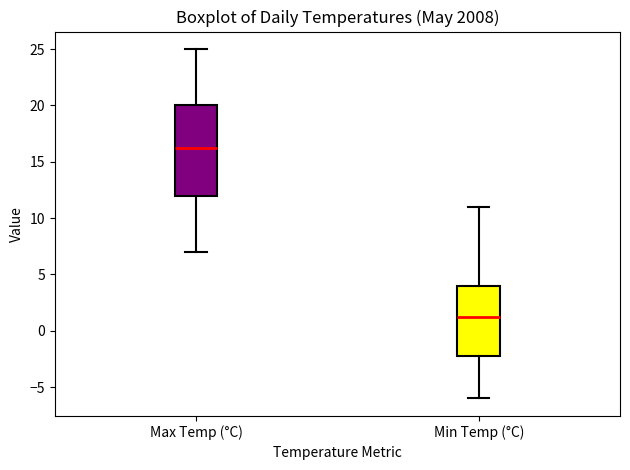

Reading left to right, read every box against the y-axis: the position of its median line, the range the box covers, and the ends of its whiskers. The values are not printed on the chart, so give them approximately, as read against the axis.

Max Temp (°C): median 16.5, box 12.0 to 20.0, whiskers 7.0 to 25.0
Min Temp (°C): median 1.5, box -2.0 to 4.0, whiskers -6.0 to 11.0